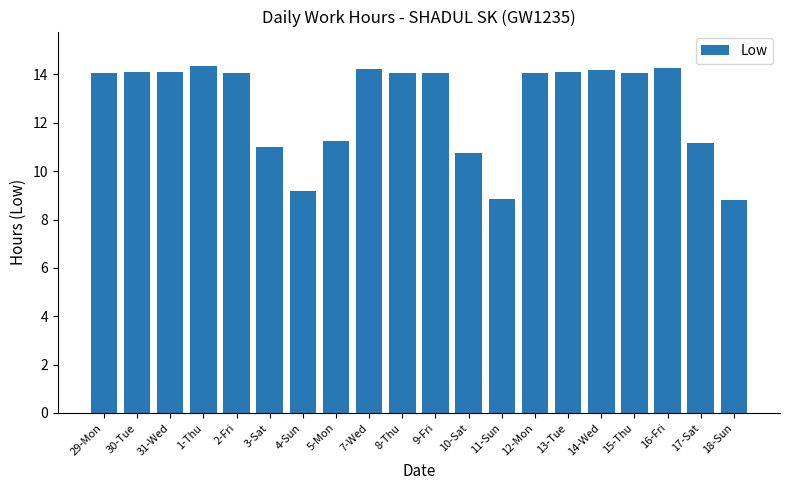

What position from the right is 4-Sun?

14